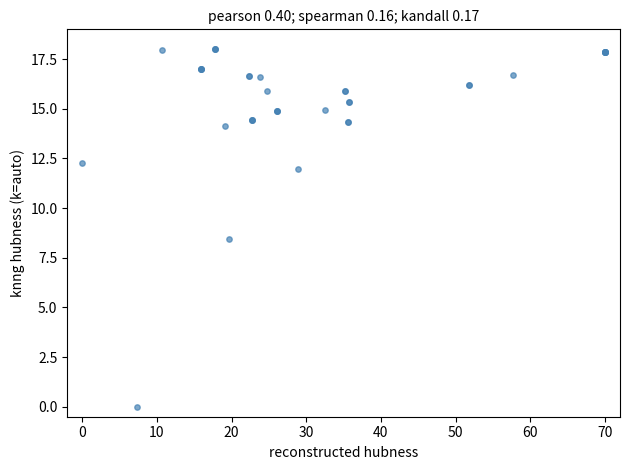

What Y value in the scatter plot is closest to 9?

8.4